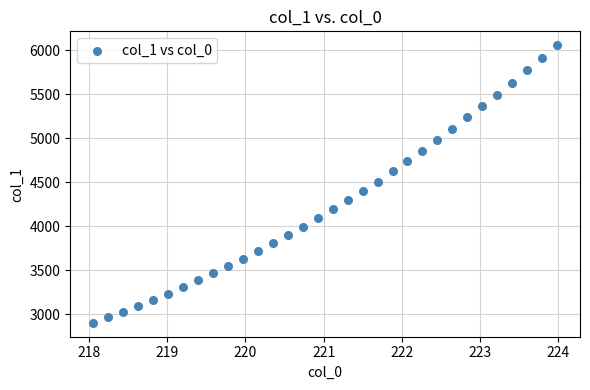

What is the range of X values (max minus min)?

5.9